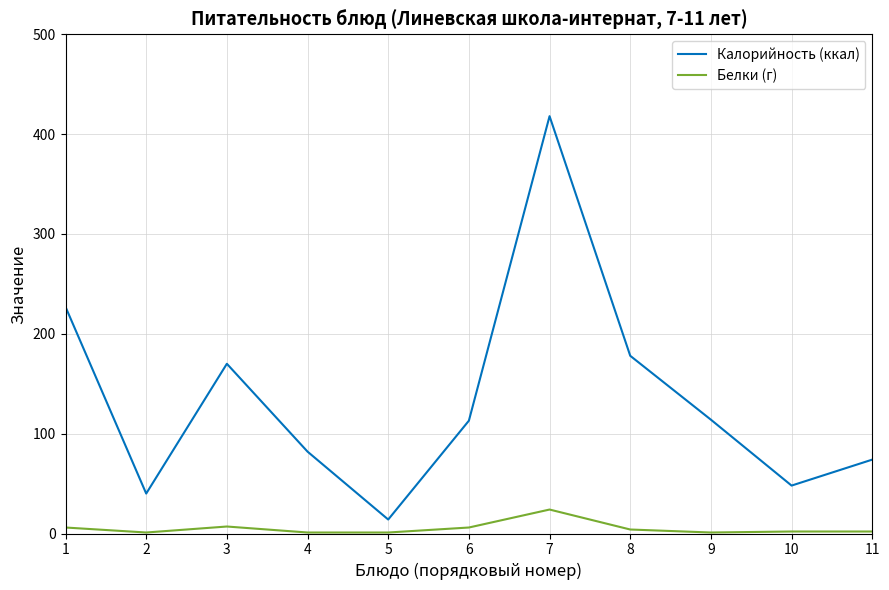

True or false: Калорийность (ккал) and Белки (г) intersect in this chart.

False